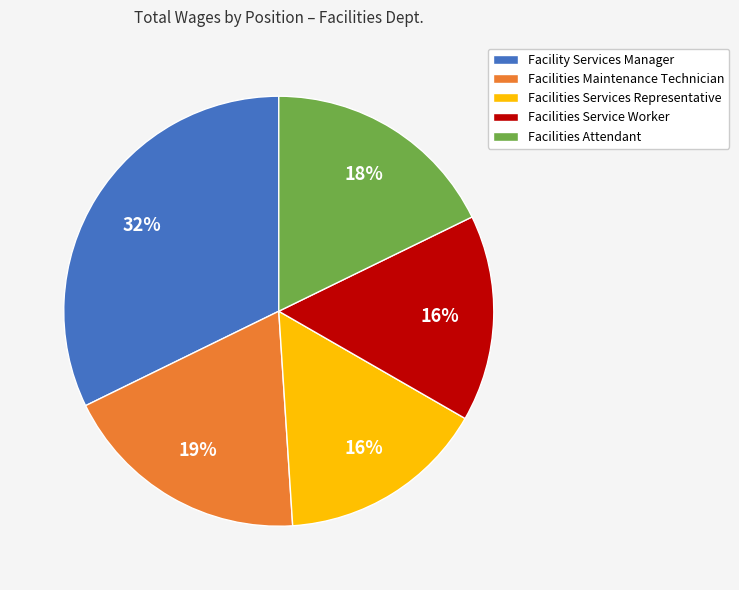

The Facilities Service Worker slice represents 16% of the pie. True or false?

True